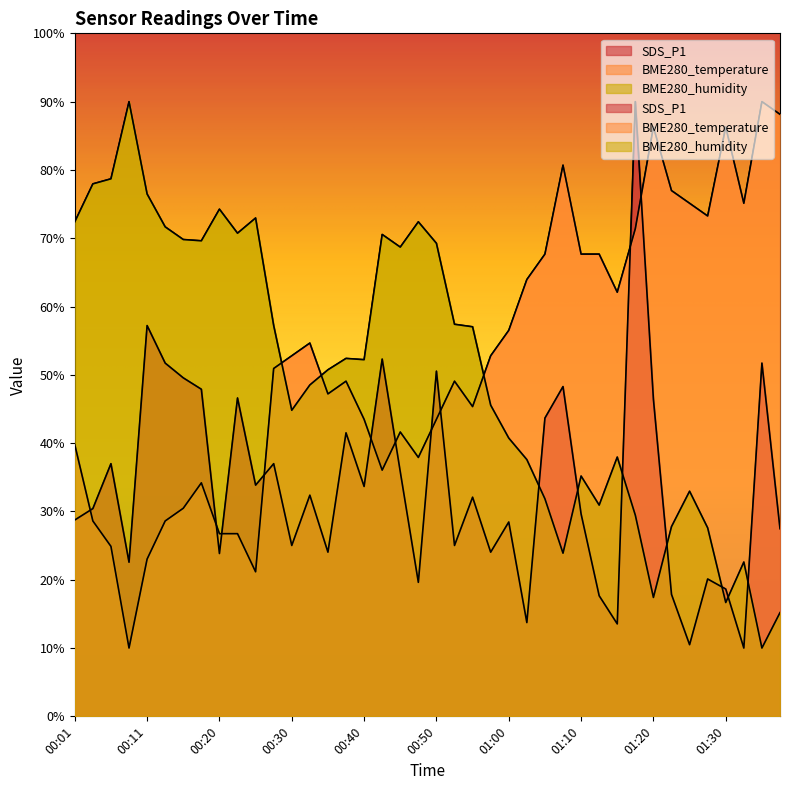

Is the value of BME280_temperature at 00:23 greater than the value of SDS_P1 at 00:35?

Yes